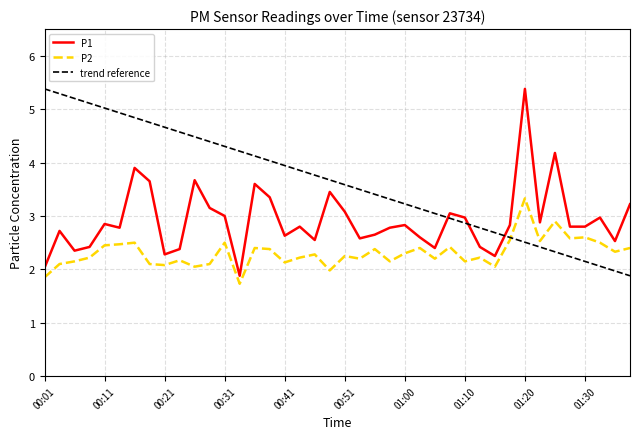

Which series has the largest total across all categories?

trend reference